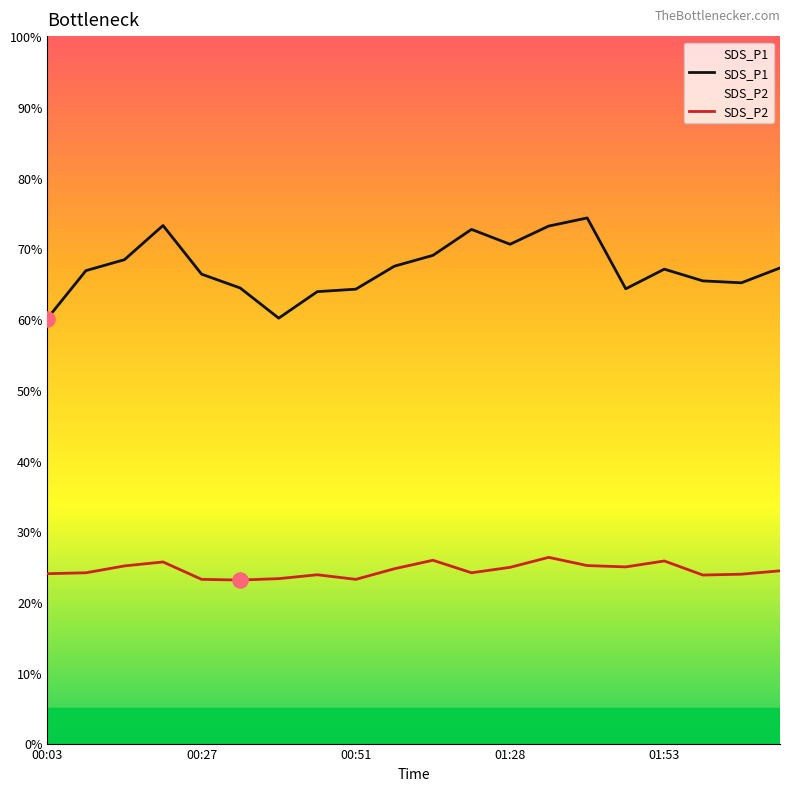

Which series reaches the maximum Y coordinate?

SDS_P1